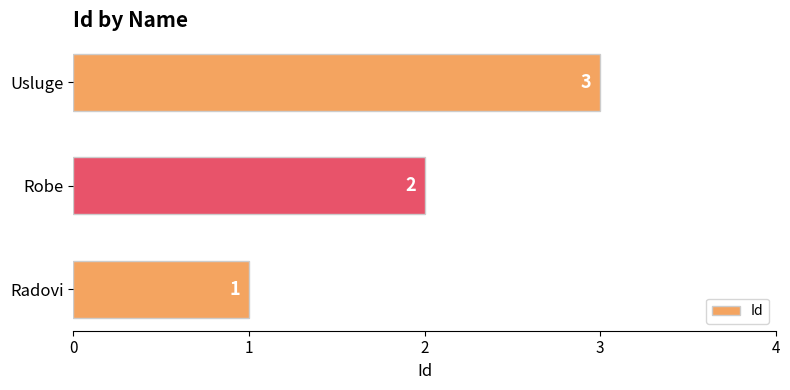

What is the sum of all values?

6